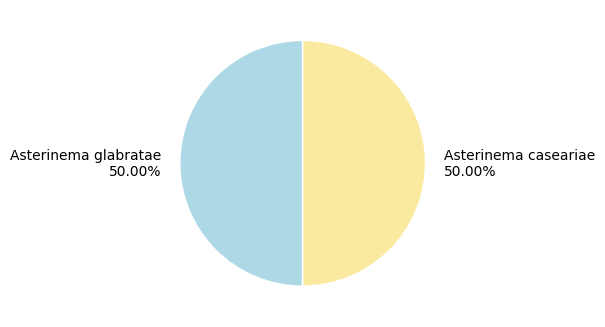

To the nearest percent, what percentage of the pie is Asterinema glabratae?

50%